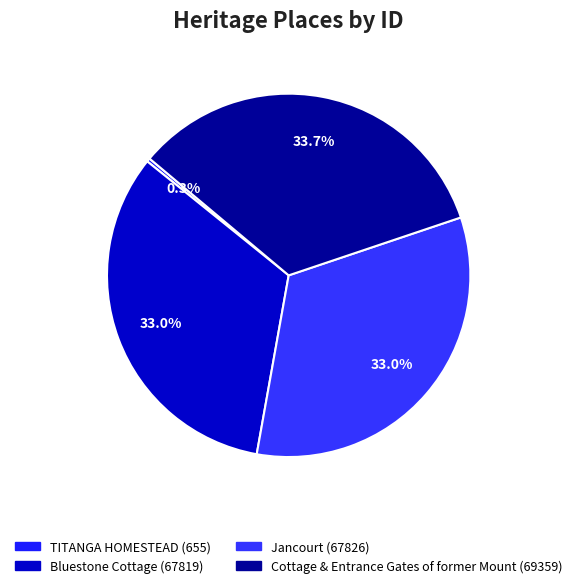

To the nearest percent, what is the combined percentage of TITANGA HOMESTEAD and Cottage & Entrance Gates of former Mount?

34%